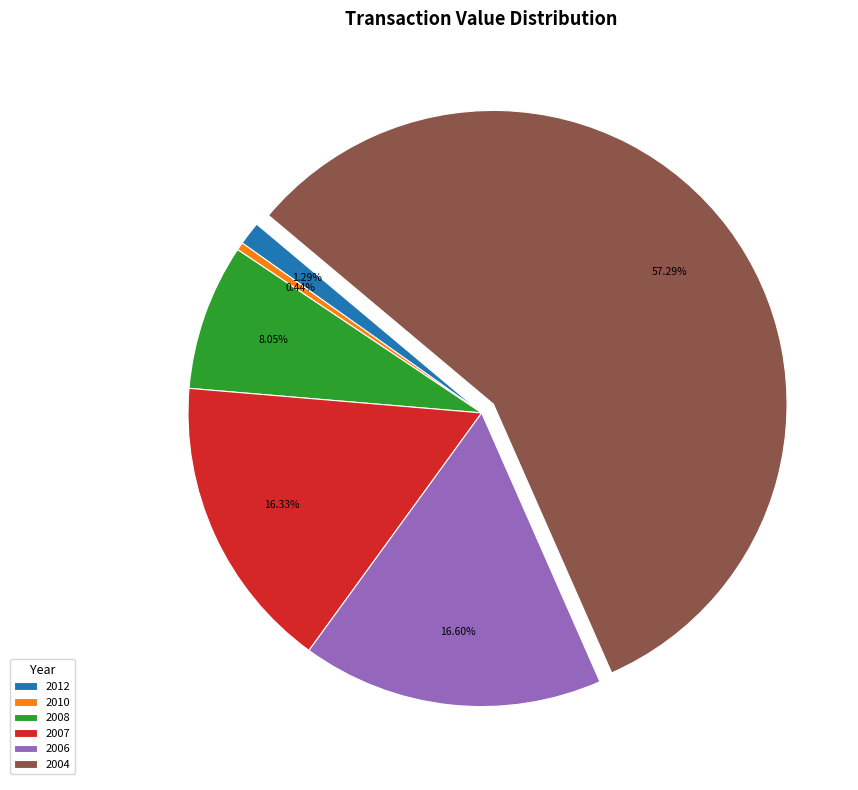

Which has a higher value, 2004 or 2012?

2004